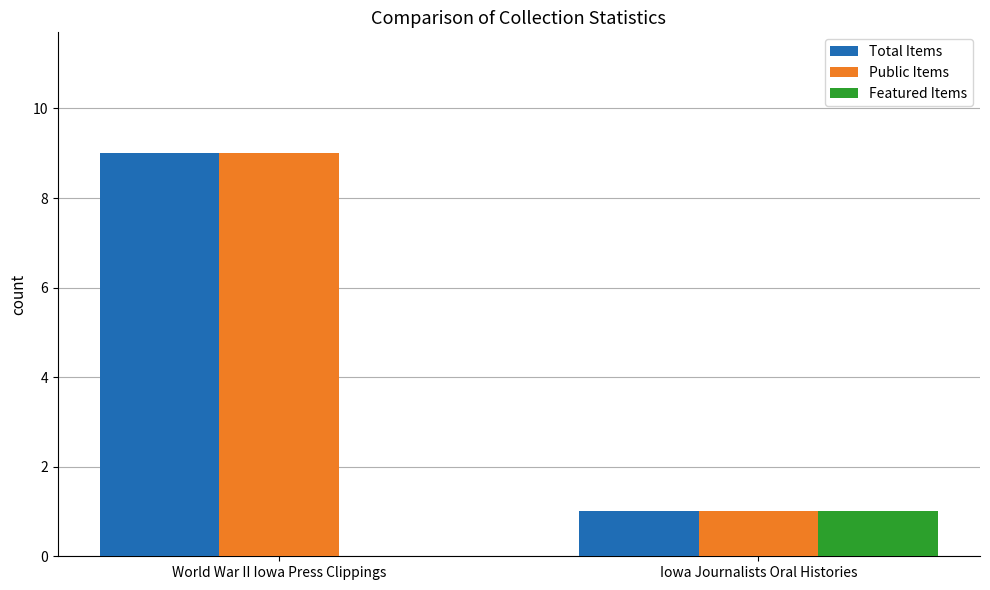

At which label does Featured Items reach its peak?

Iowa Journalists Oral Histories